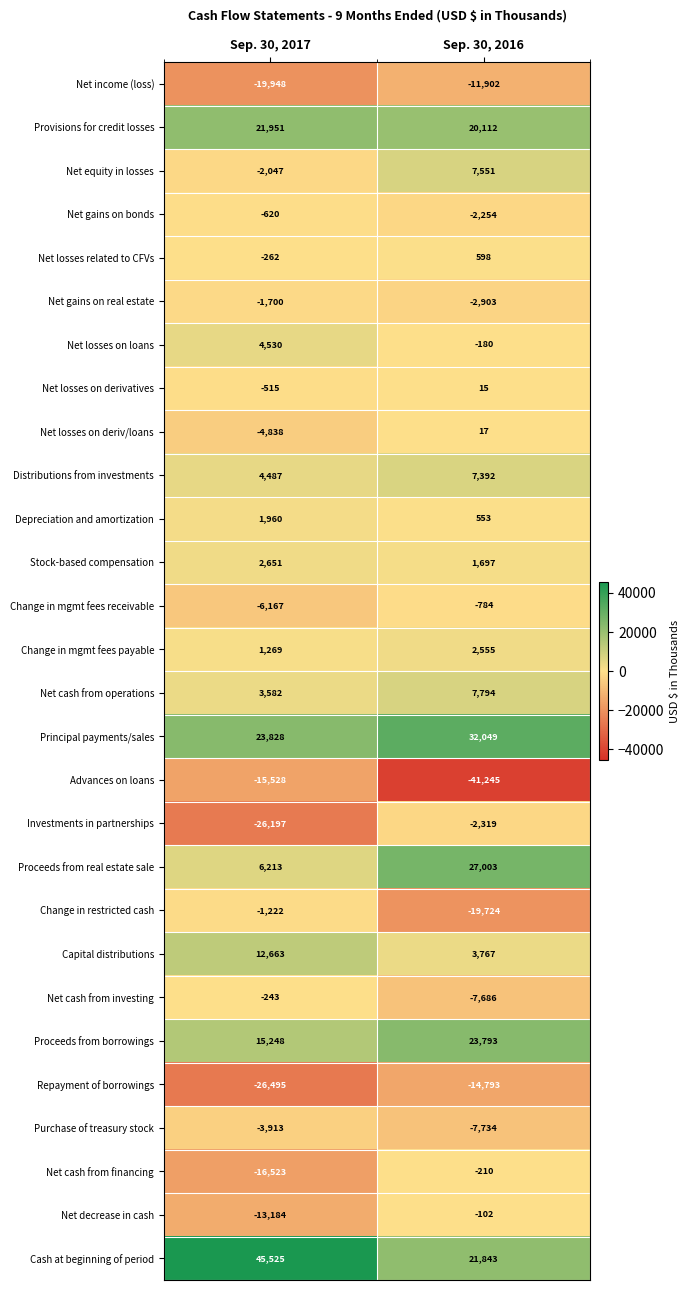

At which label is Net decrease in cash closest to -6643?

Sep. 30, 2017